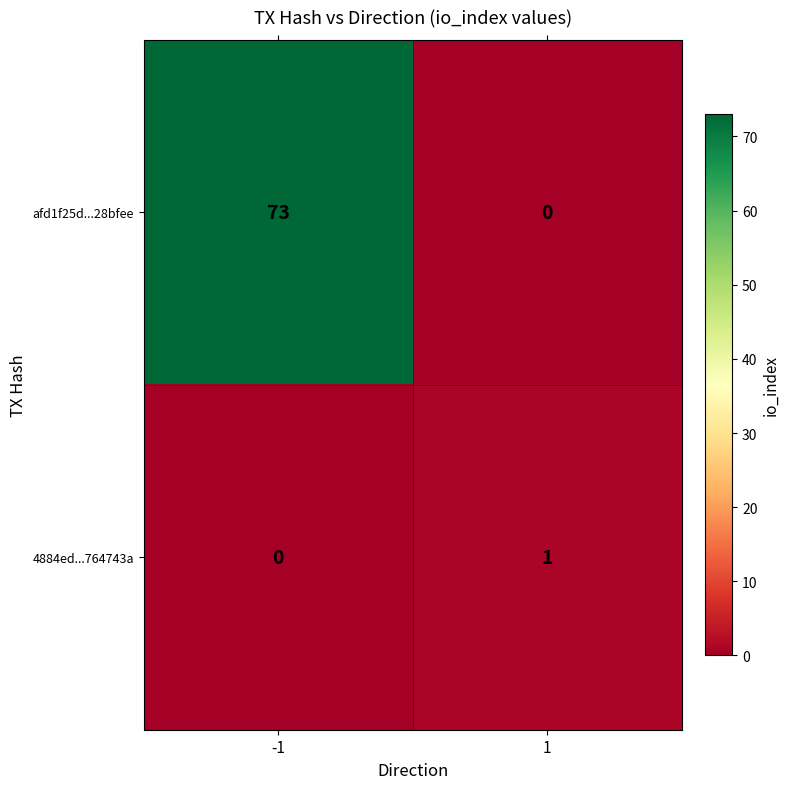

What is the difference between the highest and lowest values at -1?

73